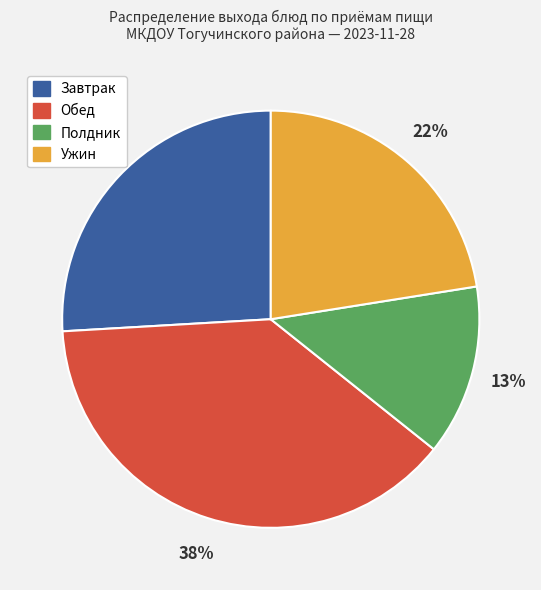

To the nearest percent, what is the average slice percentage?

25%